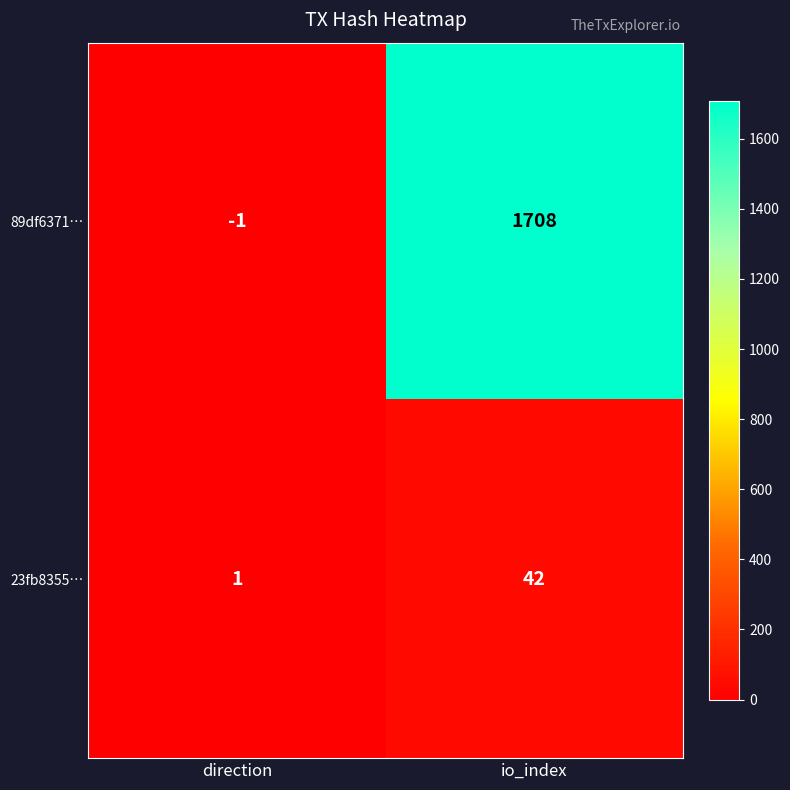

Is it true that 23fb8355… equals 2 at direction?

False